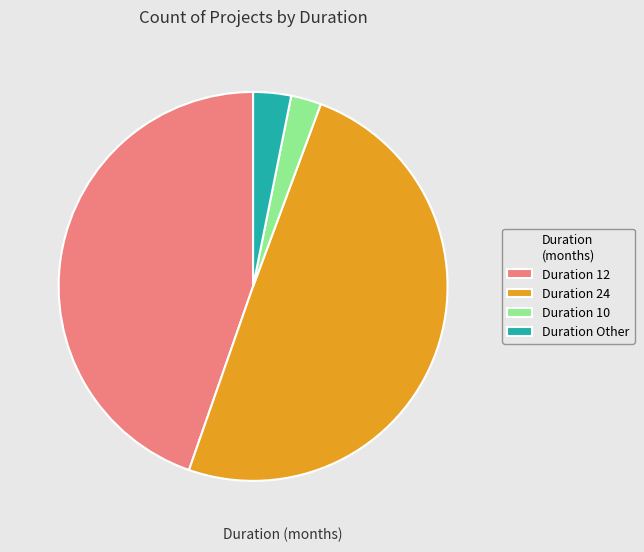

Is the sum of Duration Other and Duration 10 greater than half?

No